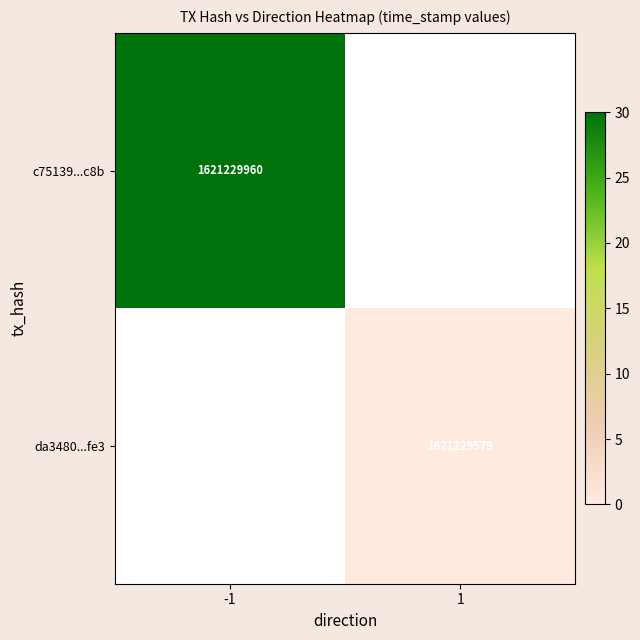

The da3480...fe3 series shows 1048896674 at 1. True or false?

False